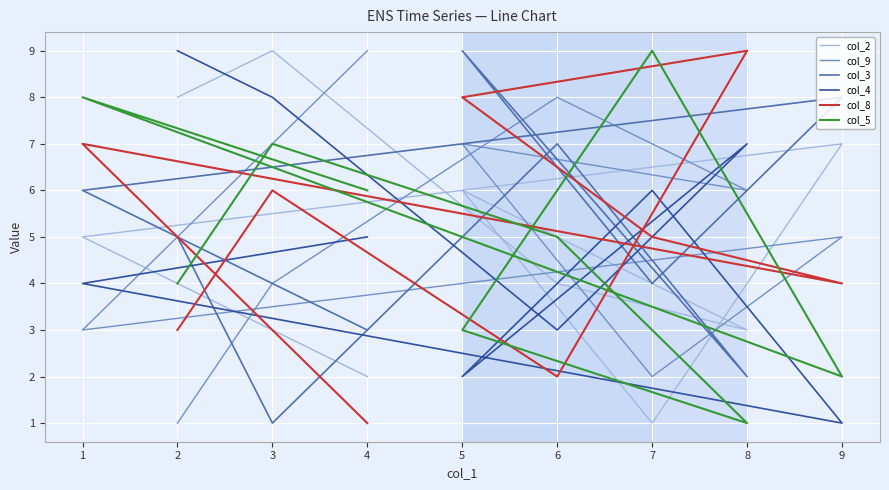

What is the minimum value for col_2?

1